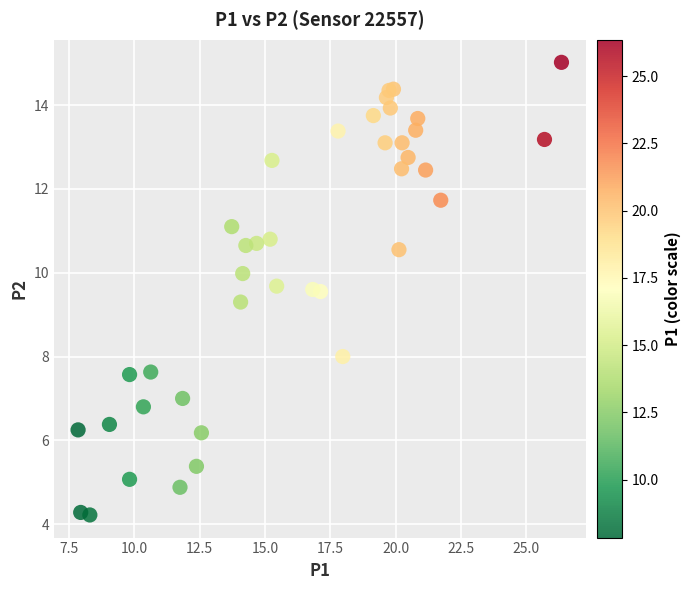

What Y value in the scatter plot is closest to 9?

9.3